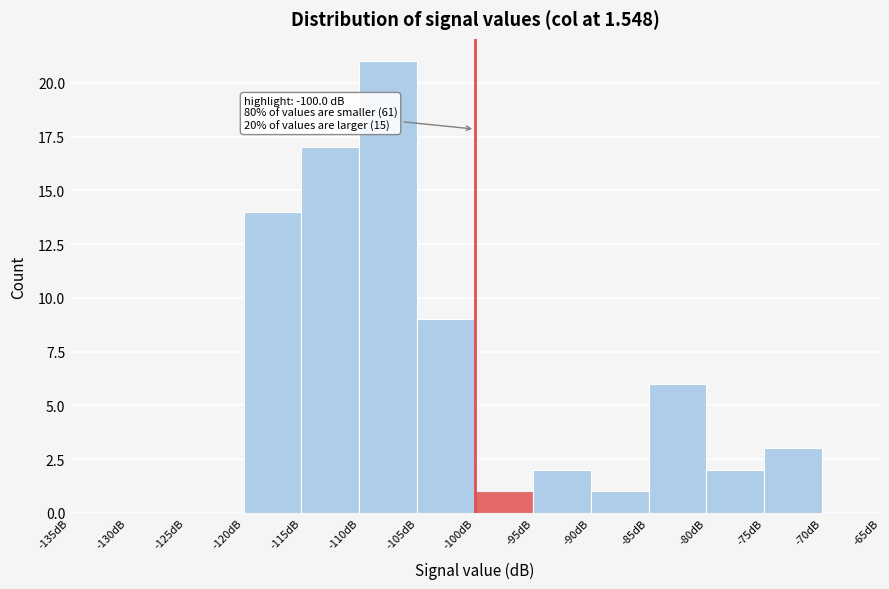

Over which range of the x-axis is the bar tallest?

-110 to -105